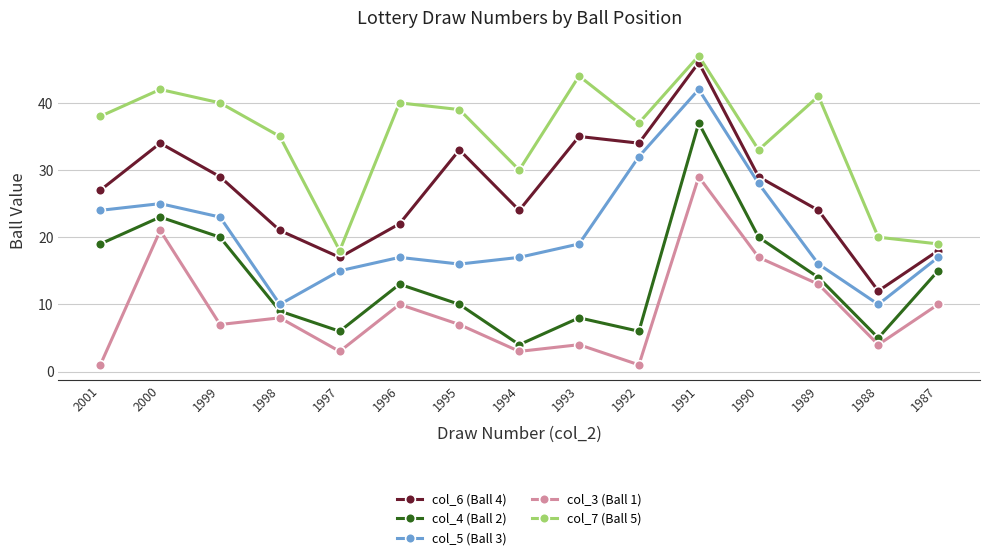

Which series changed the most between 1998 and 1988?

col_7 (Ball 5)